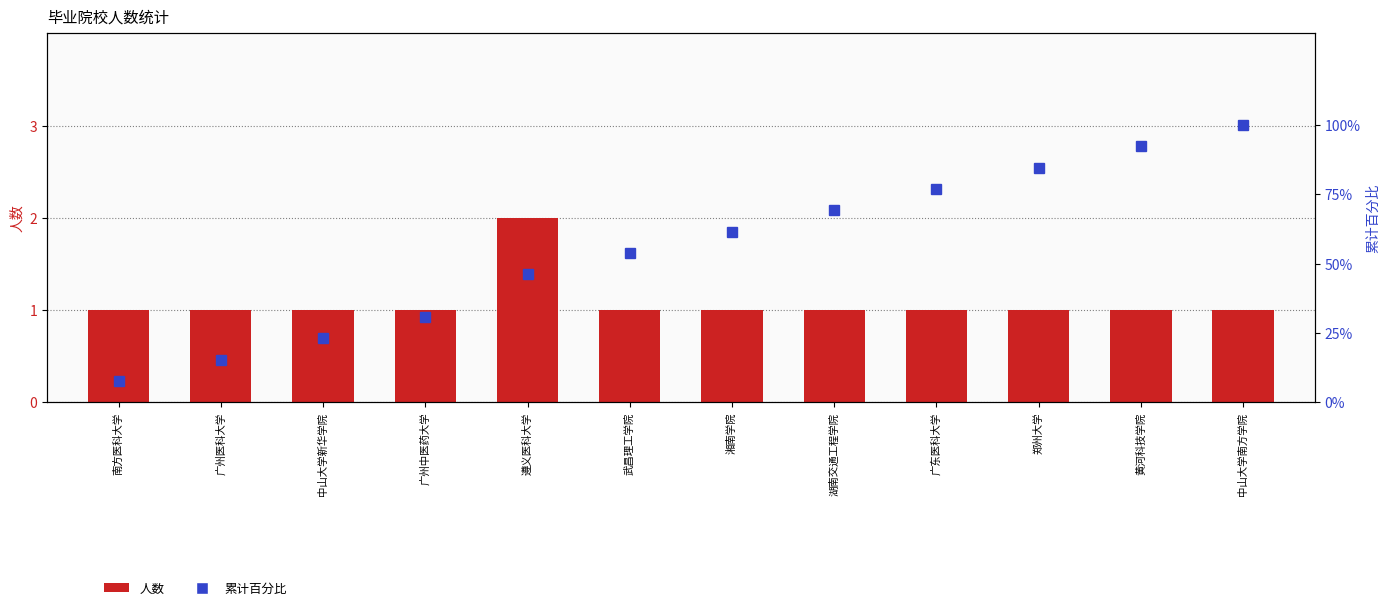

Is the value of 累计百分比 at 广州中医药大学 greater than the value of 人数 at 郑州大学?

Yes